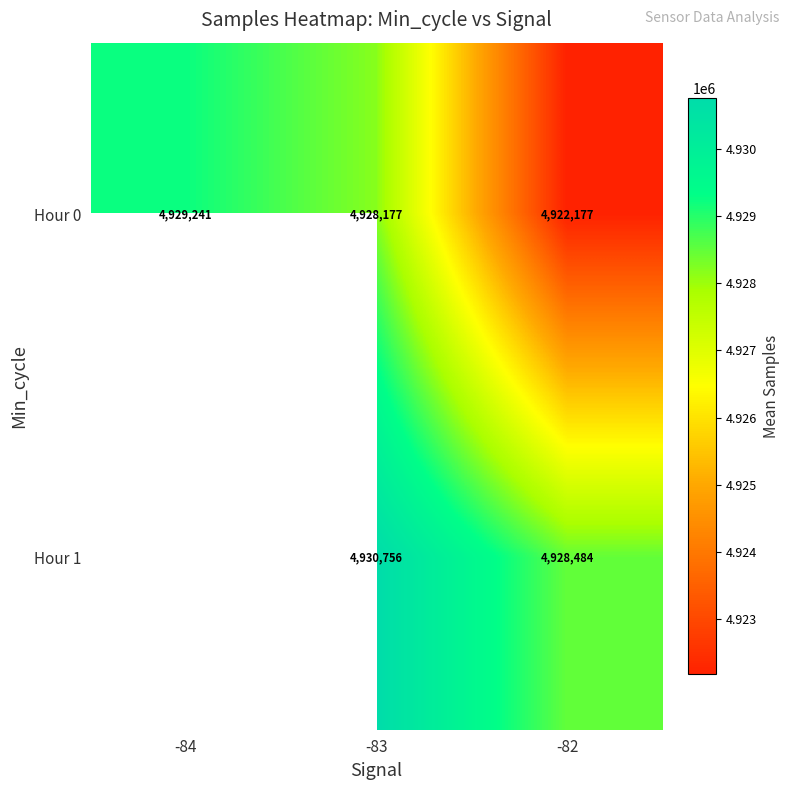

At -82, list the series in order from smallest to largest.

Hour 0, Hour 1